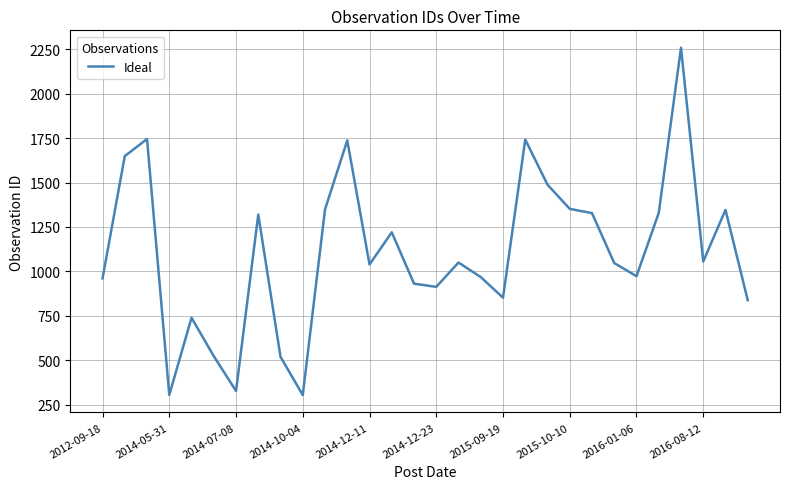

What is the greatest value displayed?

2259